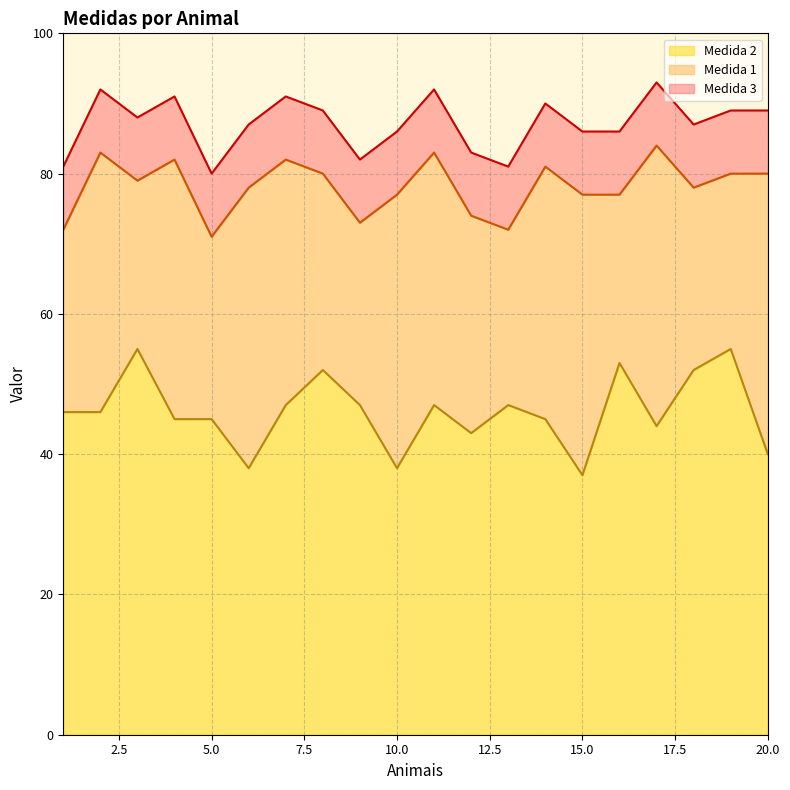

What is the average value of the Medida 2 series?

46